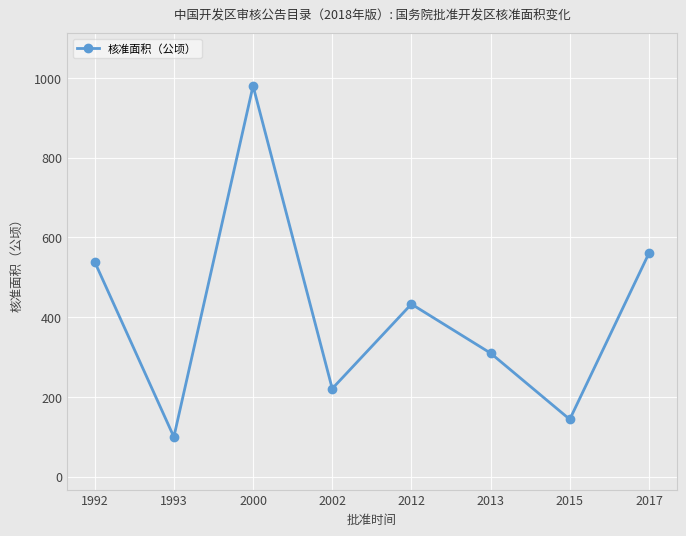

What is the smallest value displayed?

100.0